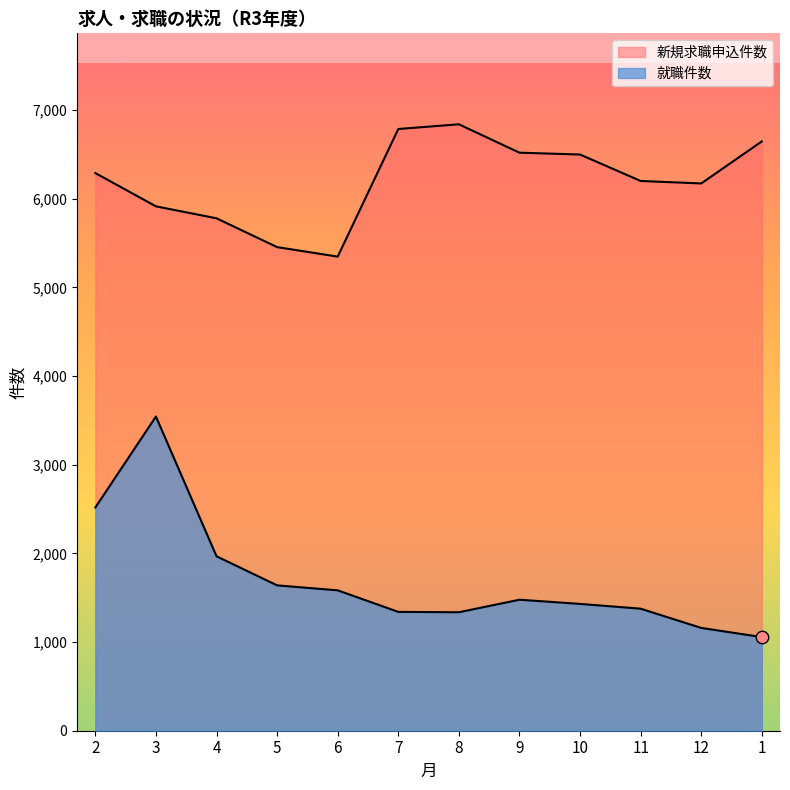

Which series contains the highest Y value?

新規求職申込件数